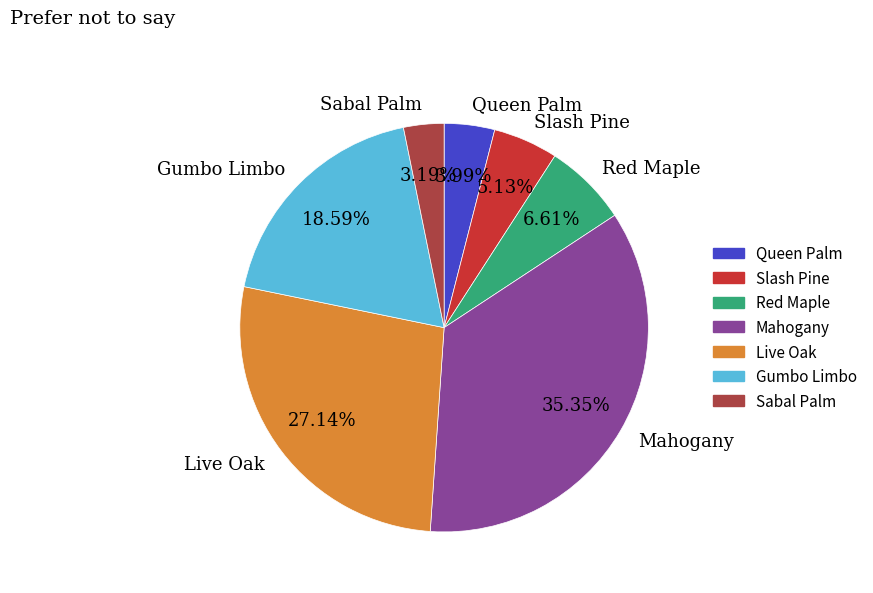

Is there a majority slice in this chart?

No